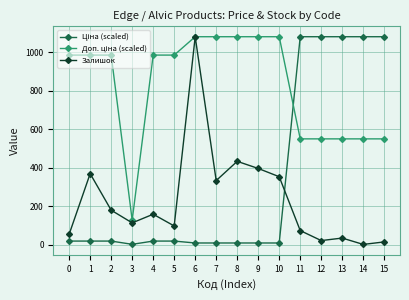

At which category is the sum across all series the highest?

6